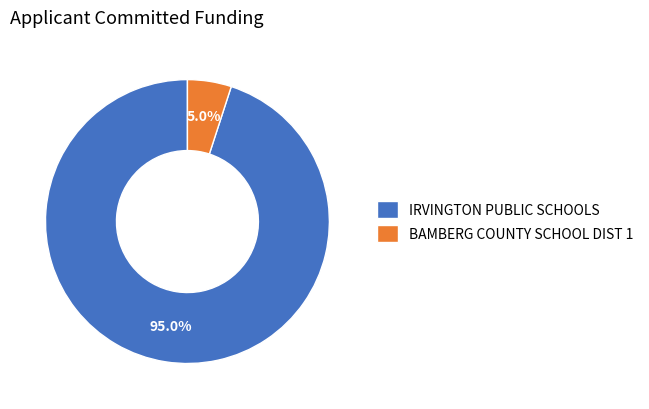

How many segments does this pie chart have?

2